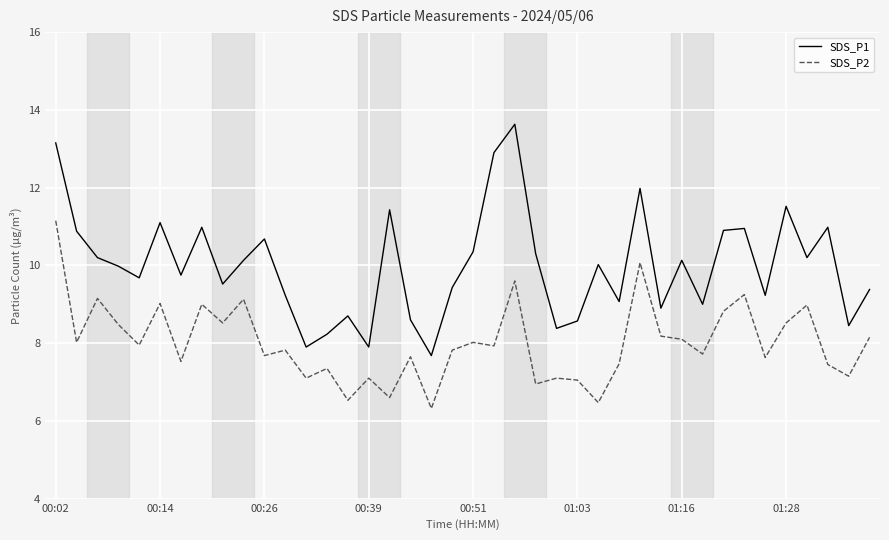

True or false: SDS_P2 and SDS_P1 cross at least once.

False